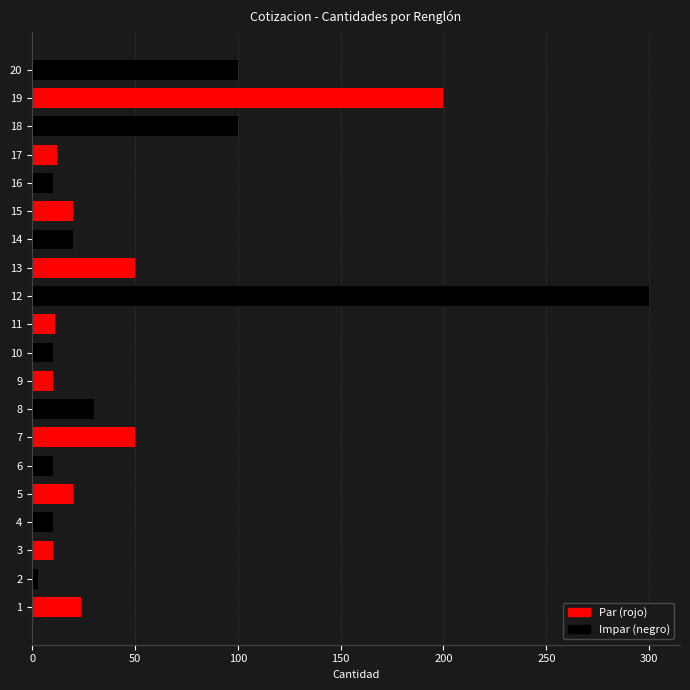

What is the difference between the maximum and minimum values?

297